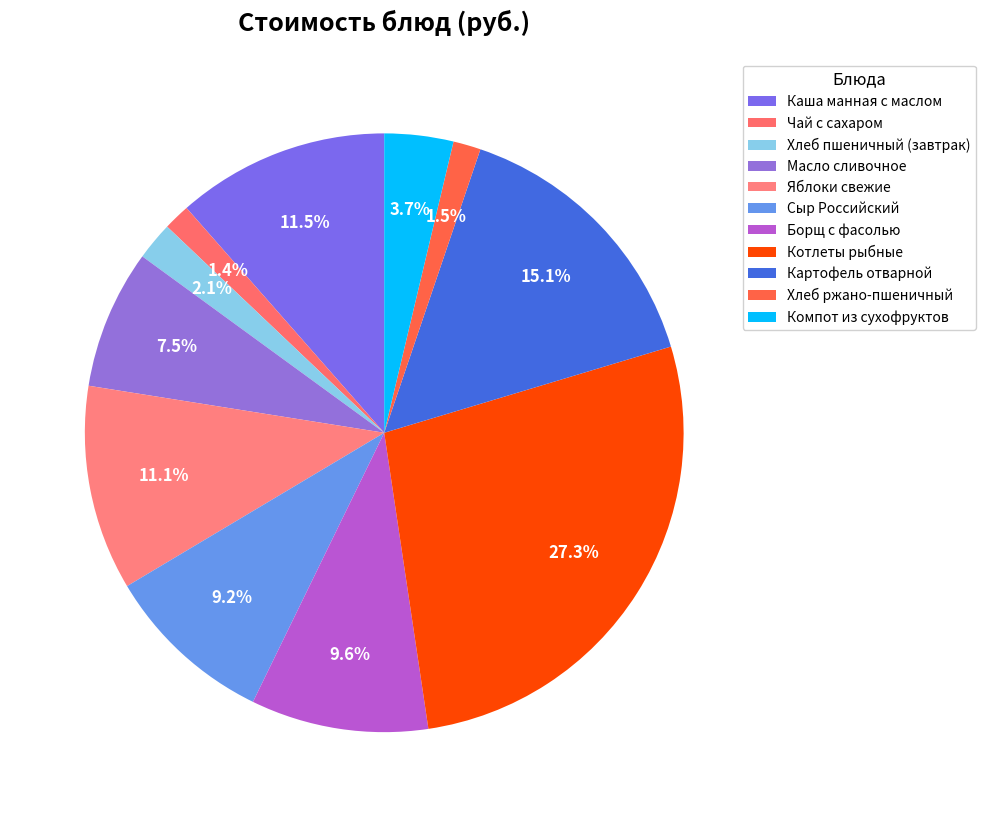

What is the ratio of the value at Яблоки свежие to the value at Картофель отварной?

0.7